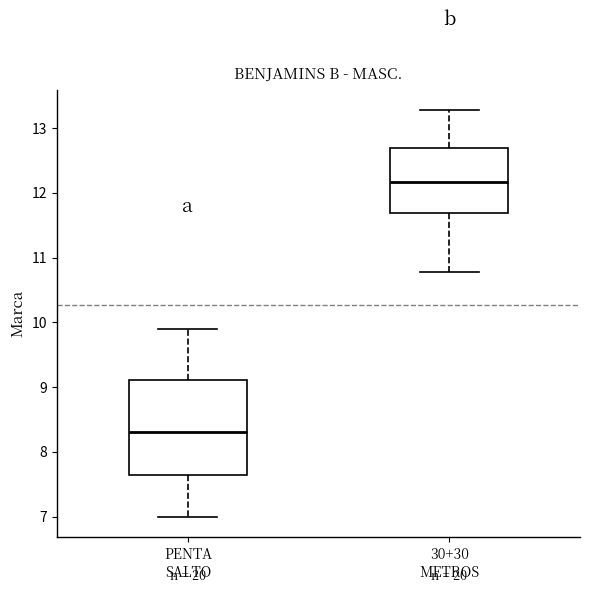

Which box's median line is the highest?

30+30 METROS